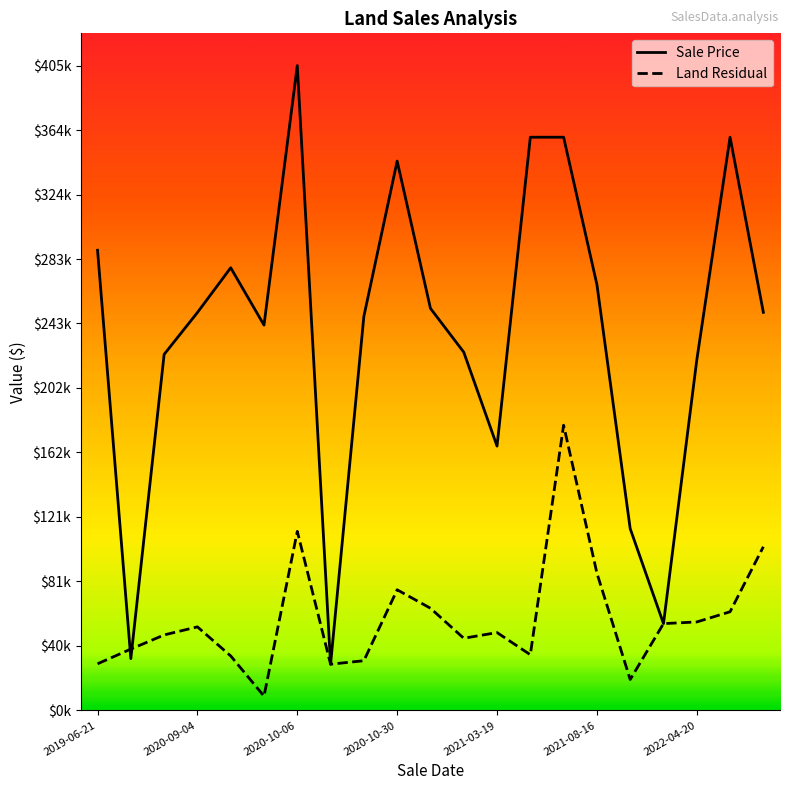

What is the label of the 8th point from the right?

13